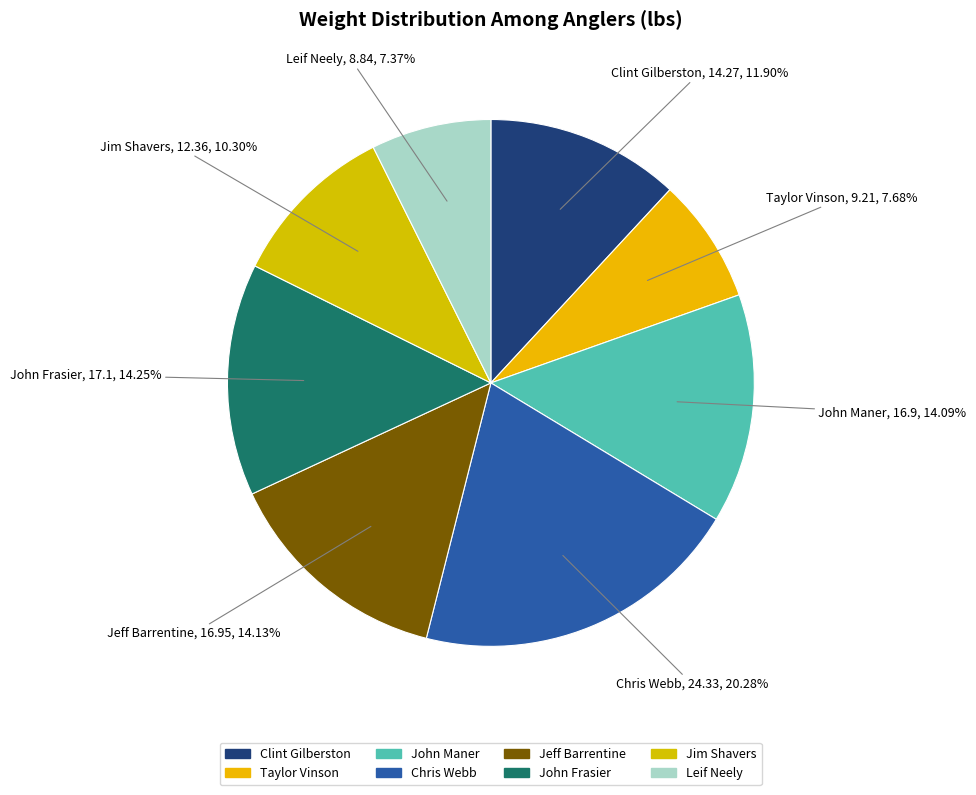

How many segments does this pie chart have?

8